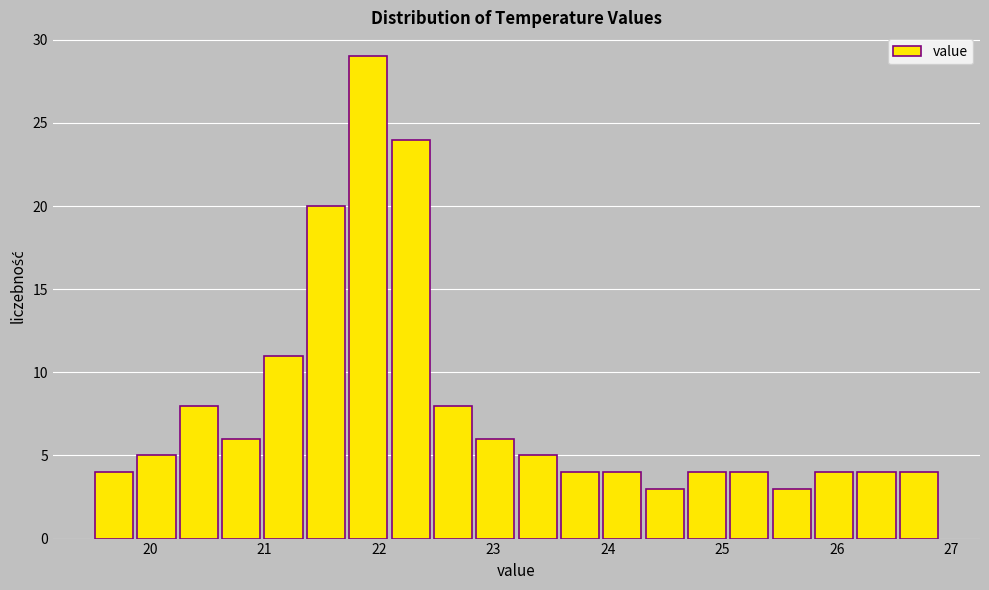

Around what value on the x-axis is the tallest bar? Give the approximate position of its centre, as read against the axis.

21.9